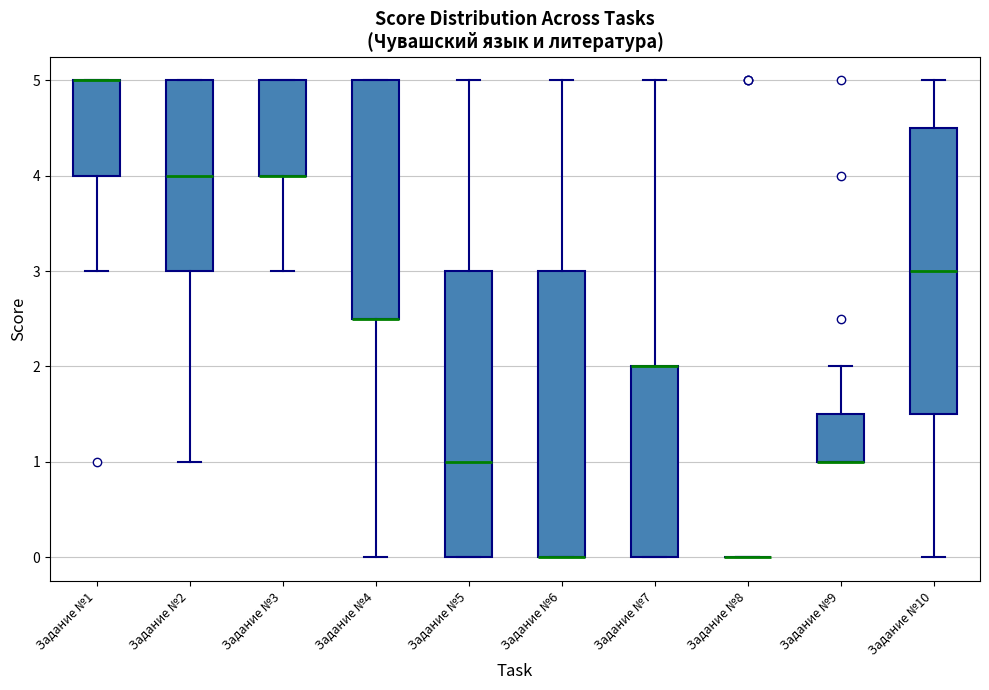

Reading left to right, transcribe this box plot: for each box, give where its median line is, the range the box spans, and where its two whiskers end, as read against the y-axis. The values are not printed on the chart, so give them approximately, as read against the axis.

Задание №1: median 5.0 (drawn on the box's upper edge), box 4.0 to 5.0, whiskers 3.0 to 5.0
Задание №2: median 4.0, box 3.0 to 5.0, whiskers 1.0 to 5.0
Задание №3: median 4.0 (drawn on the box's lower edge), box 4.0 to 5.0, whiskers 3.0 to 5.0
Задание №4: median 2.5 (drawn on the box's lower edge), box 2.5 to 5.0, whiskers 0.0 to 5.0
Задание №5: median 1.0, box 0.0 to 3.0, whiskers 0.0 to 5.0
Задание №6: median 0.0 (drawn on the box's lower edge), box 0.0 to 3.0, whiskers 0.0 to 5.0
Задание №7: median 2.0 (drawn on the box's upper edge), box 0.0 to 2.0, whiskers 0.0 to 5.0
Задание №8: box collapsed to a line at 0.0, whiskers 0.0 to 0.0
Задание №9: median 1.0 (drawn on the box's lower edge), box 1.0 to 1.5, whiskers 1.0 to 2.0
Задание №10: median 3.0, box 1.5 to 4.5, whiskers 0.0 to 5.0